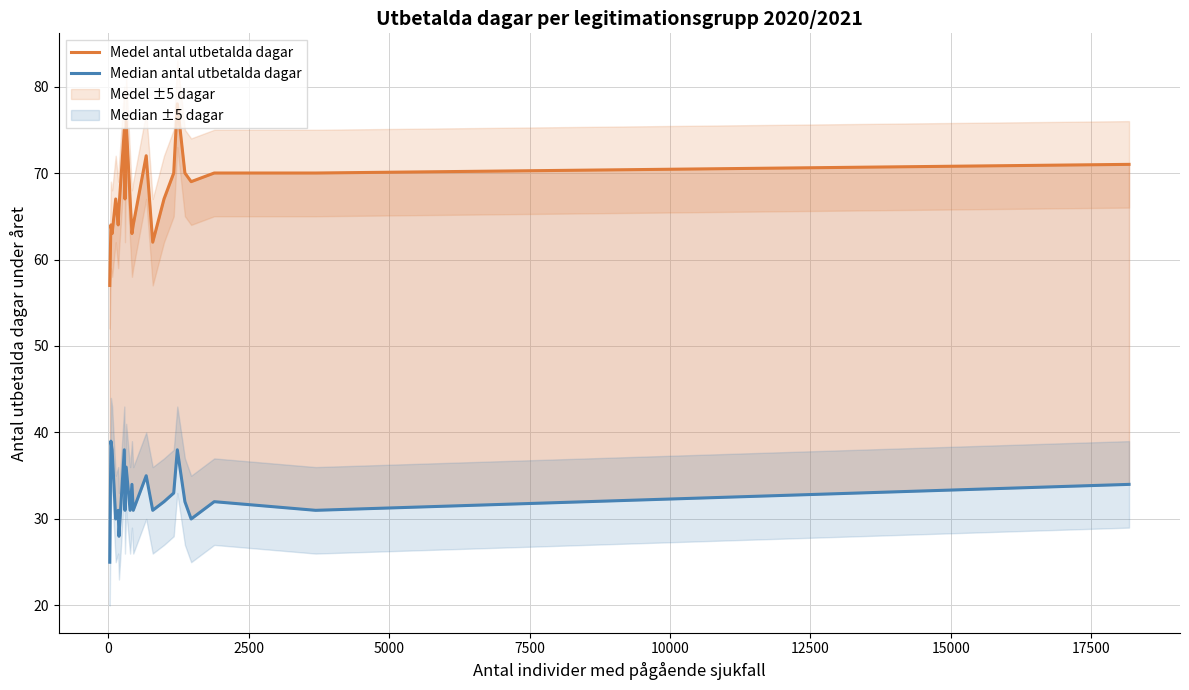

What is the value of the Median antal utbetalda dagar point at the 8th from the left?

31